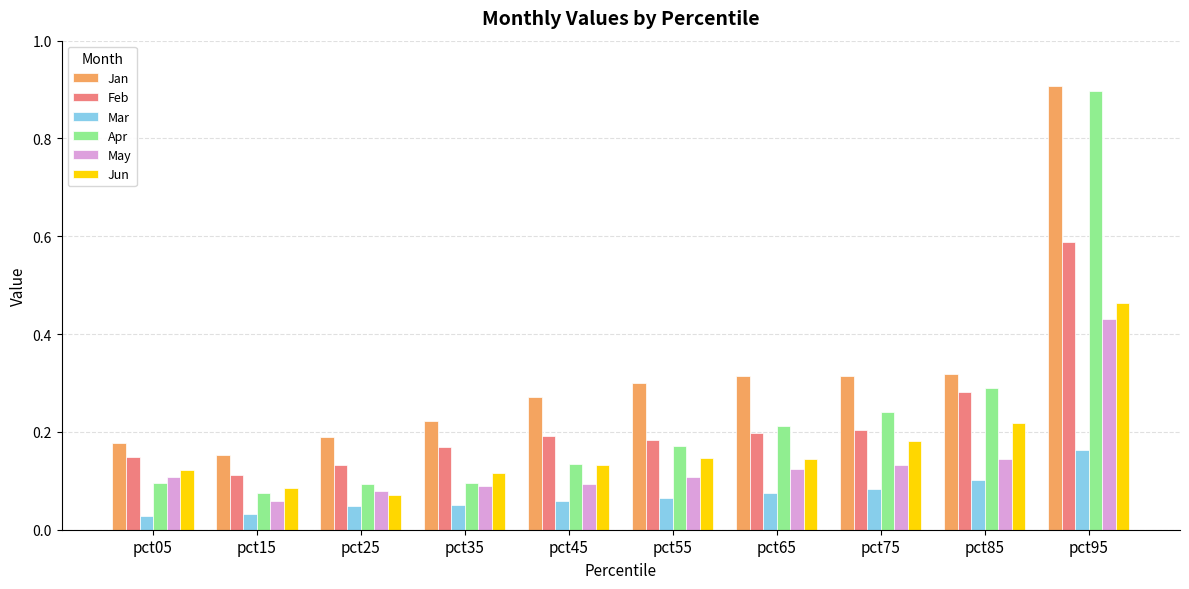

Which series changed the most between pct05 and pct65?

Jan